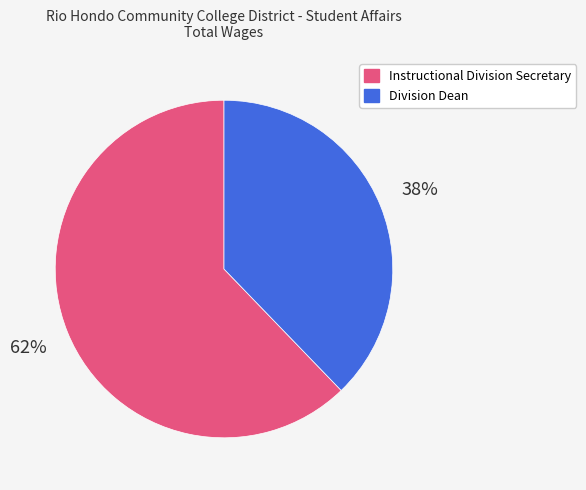

Do Division Dean and Instructional Division Secretary together represent more than half of the pie?

Yes